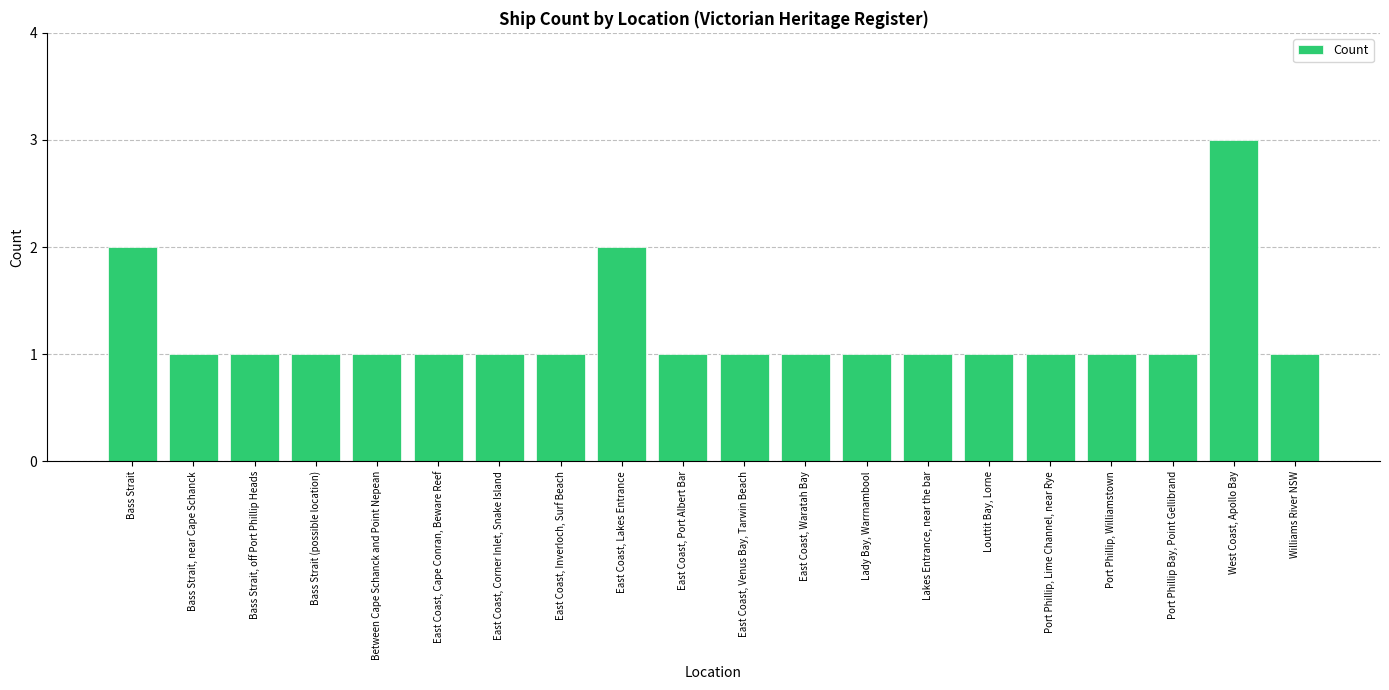

What is the label of the 1st bar from the right?

Williams River NSW